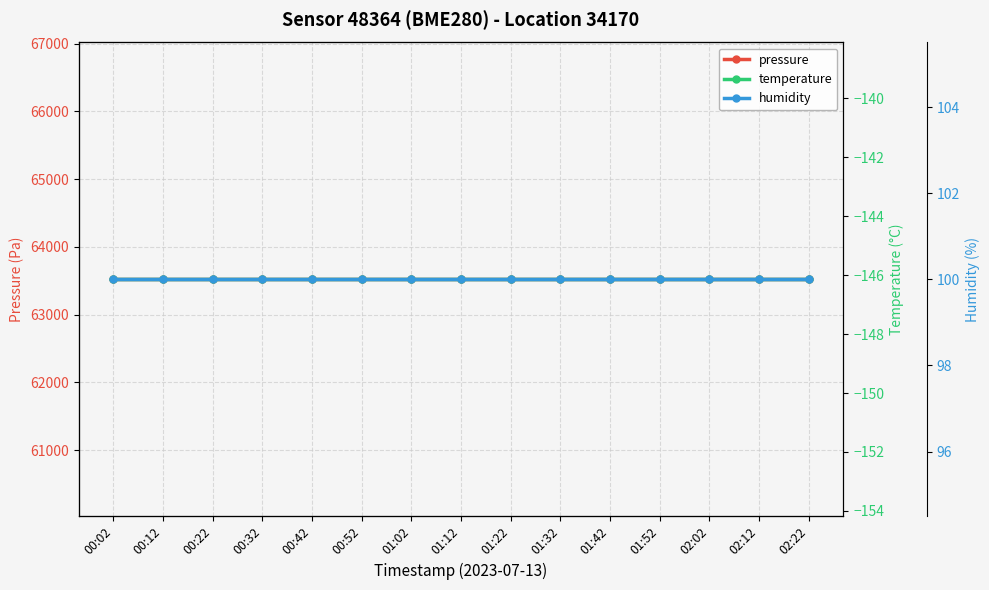

Which has a higher value, 00:32 or 01:52?

00:32